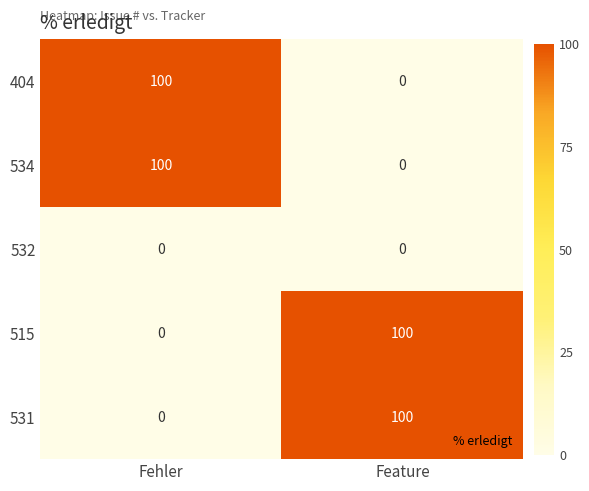

Reading right to left, extract all data points from this chart.

404: 0	100
534: 0	100
532: 0	0
515: 100	0
531: 100	0